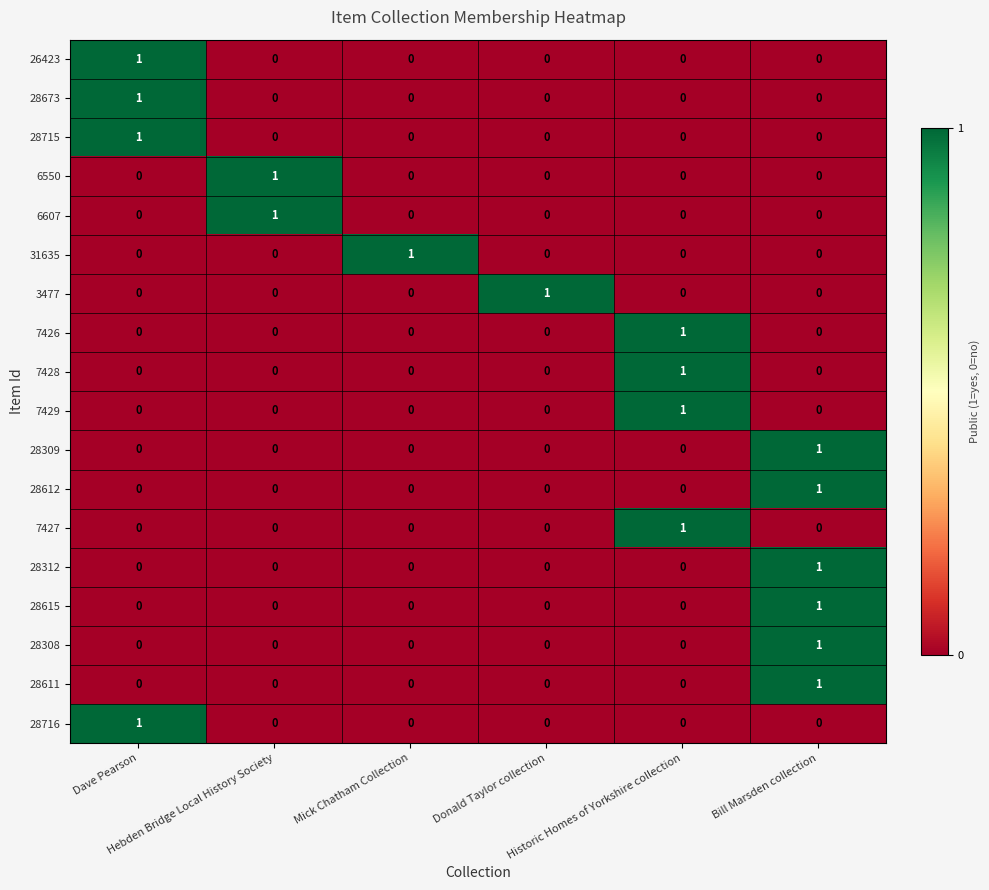

At how many categories does at least one series exceed 0?

6